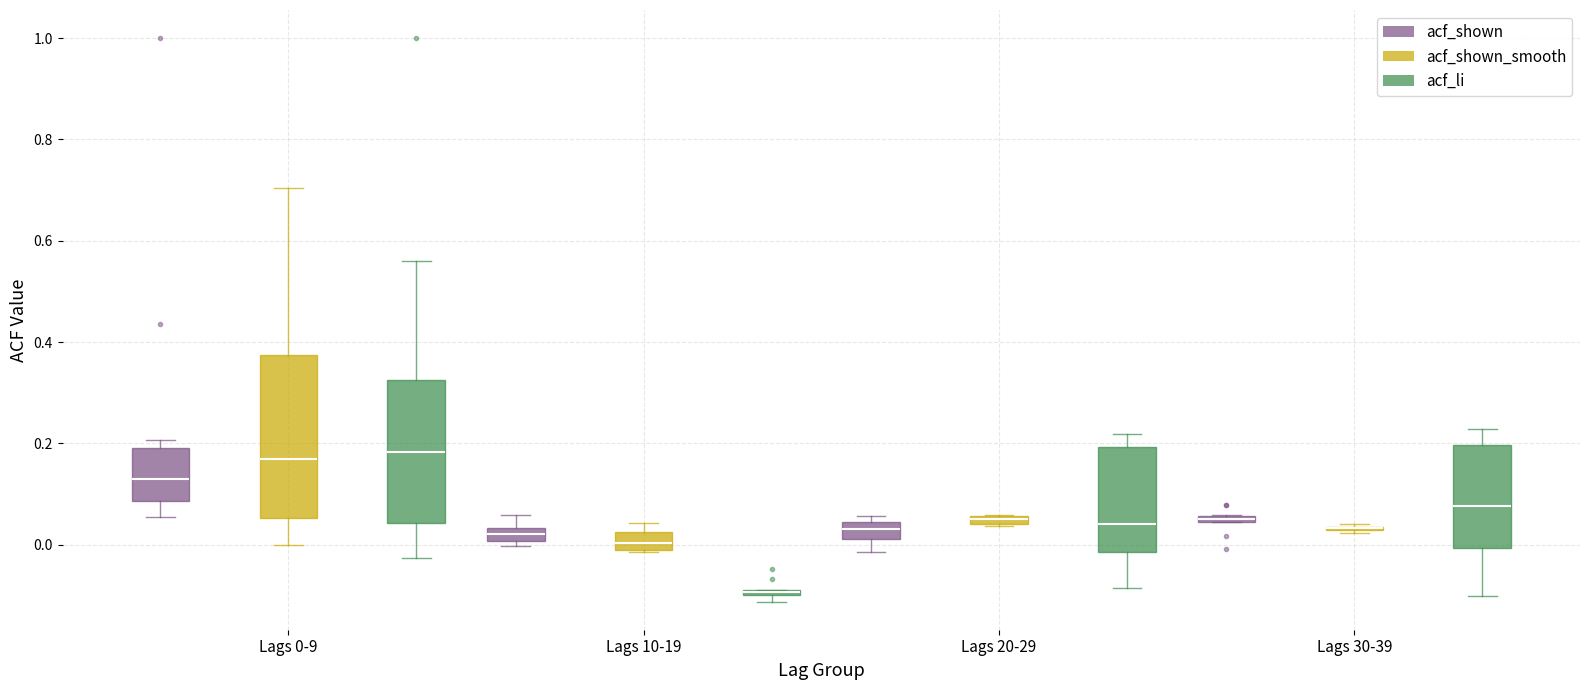

Comparing the boxes themselves (not the whiskers), which one is the tallest?

Lags 0-9 (acf_shown_smooth)